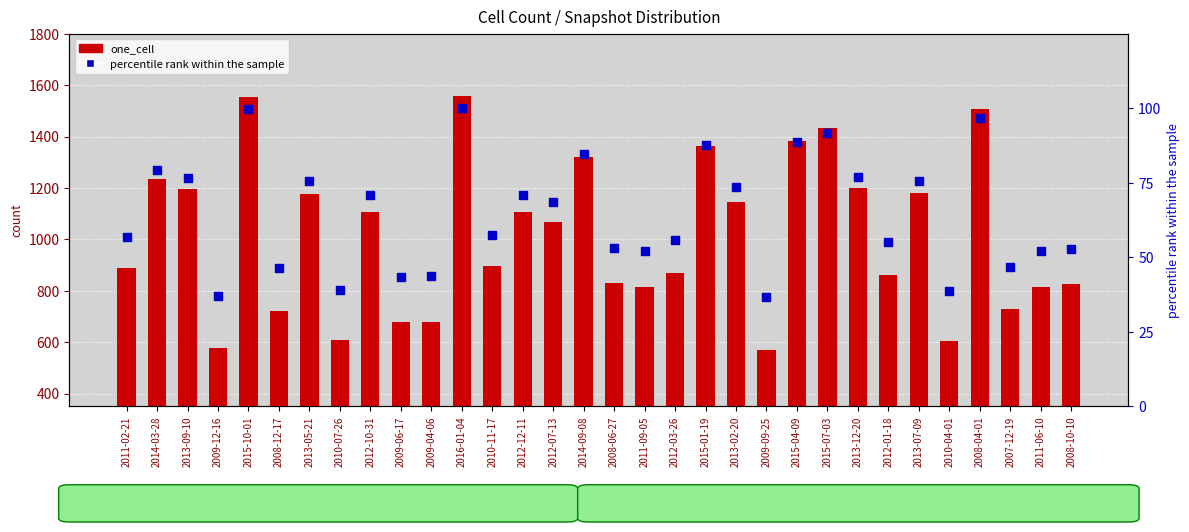

Which series contains the lowest Y value?

percentile rank within the sample